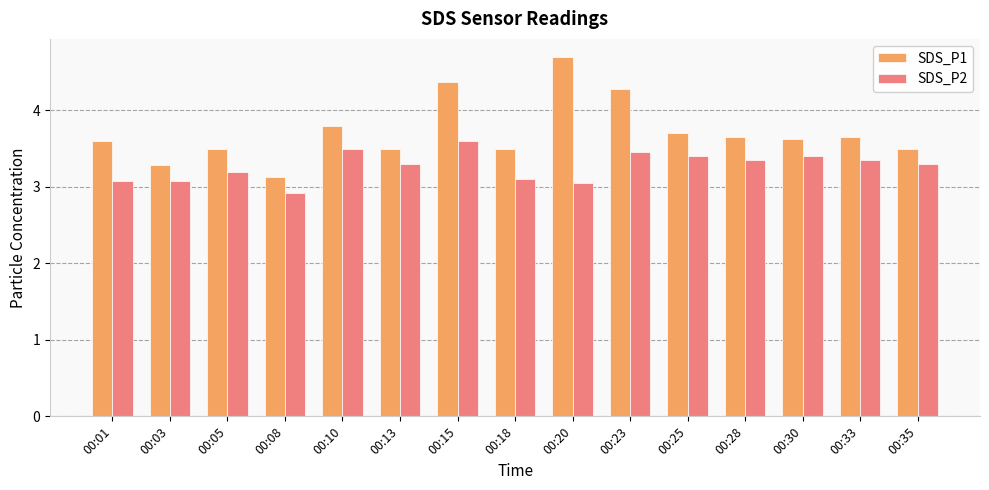

What is the difference between the second highest and minimum values in the SDS_P1 series?

1.2